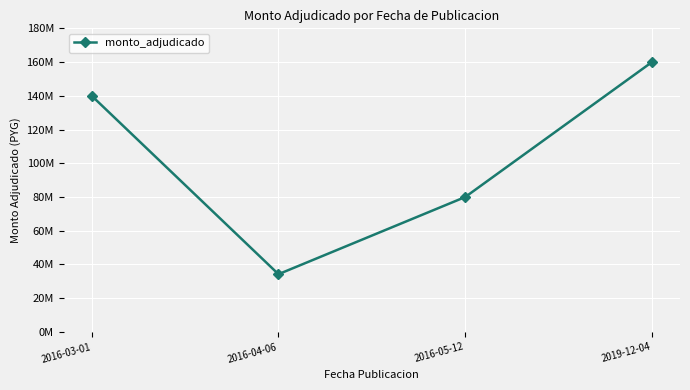

Does the chart have visible grid lines?

Yes